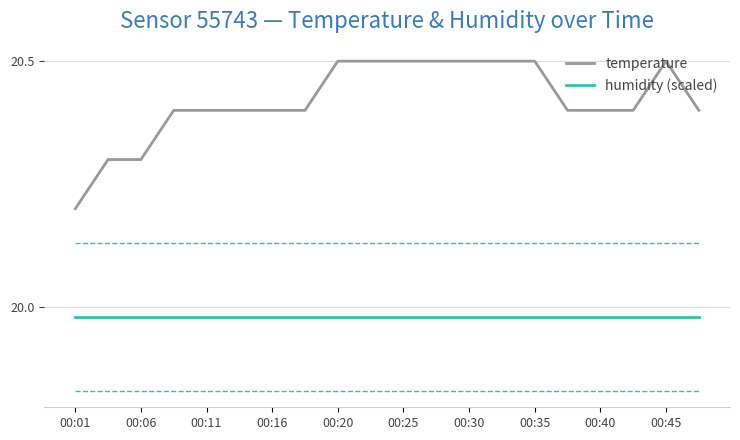

List the series in order of their overall mean, lowest first.

humidity (scaled), temperature